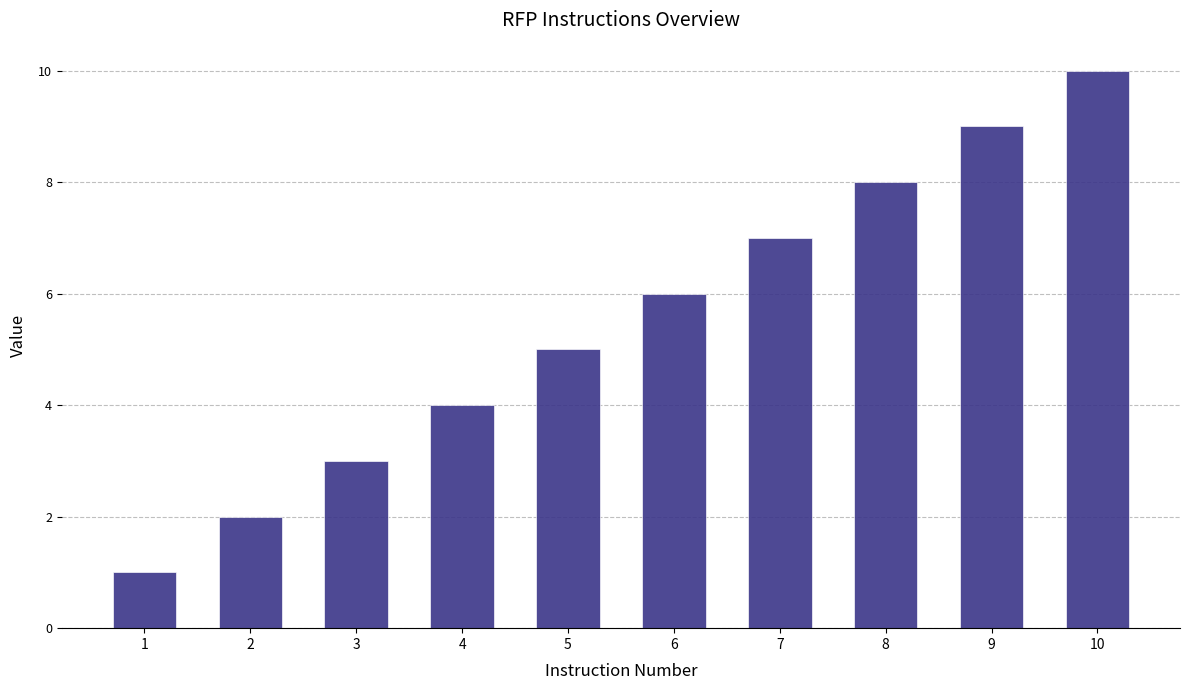

What is the maximum value shown in the chart?

10